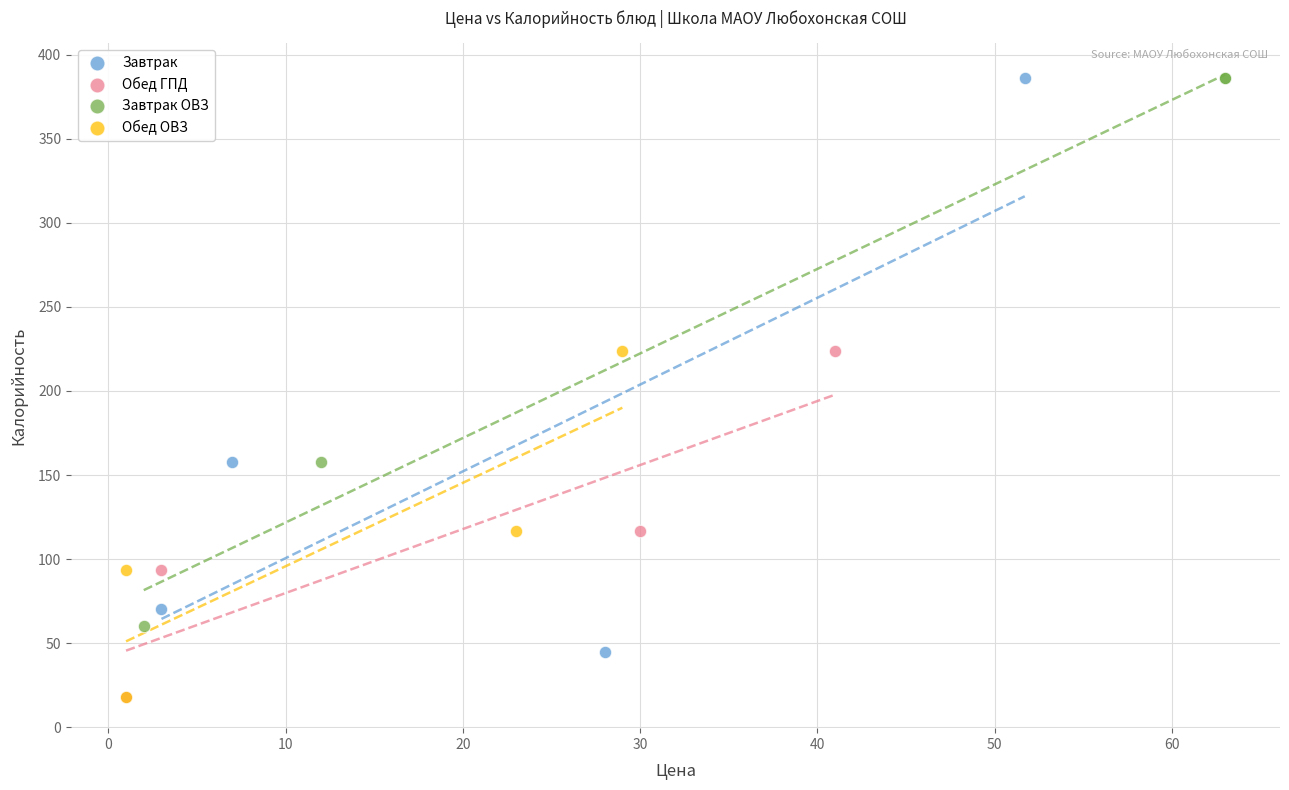

What are all the series names shown in the legend?

Завтрак, Обед ГПД, Завтрак ОВЗ, Обед ОВЗ